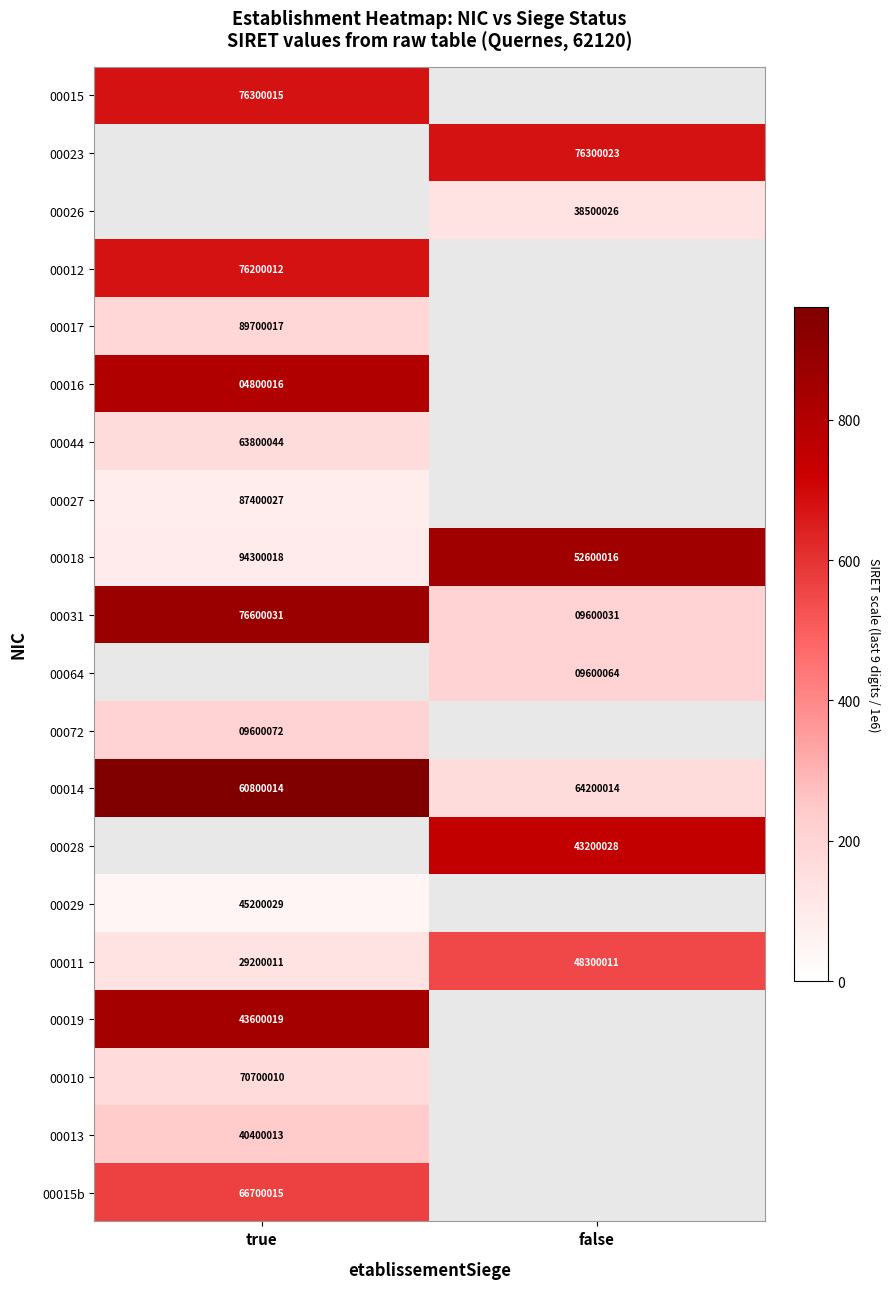

Count the number of categories in the chart.

2